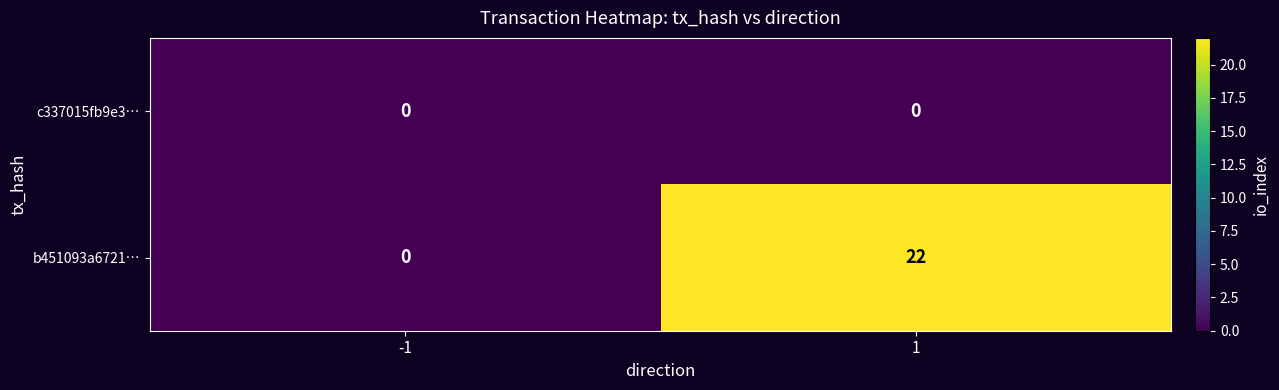

At how many categories does at least one series exceed 20?

1